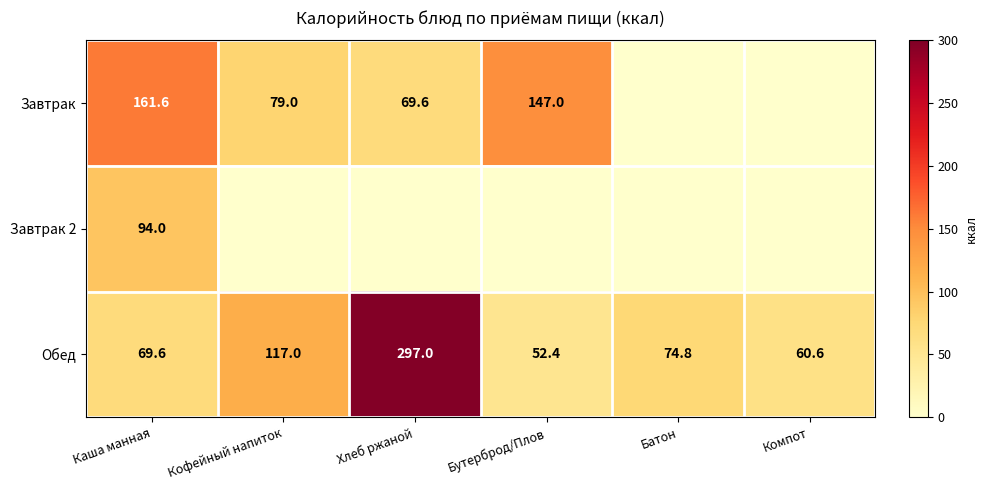

What is the average value of the Обед series?

111.9